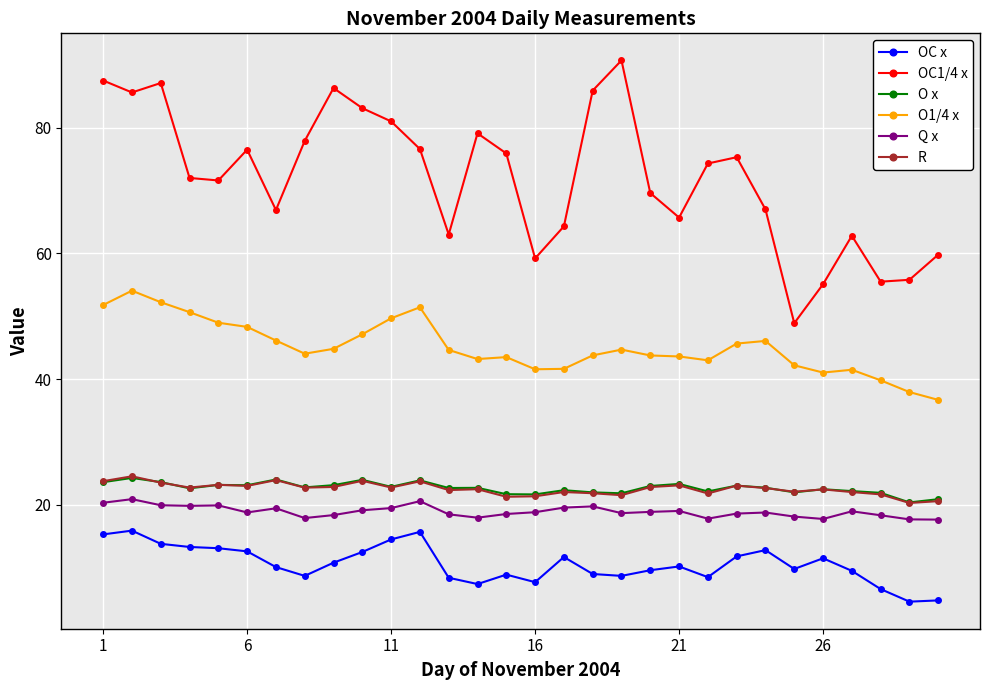

What is the maximum value shown in the chart?

90.7